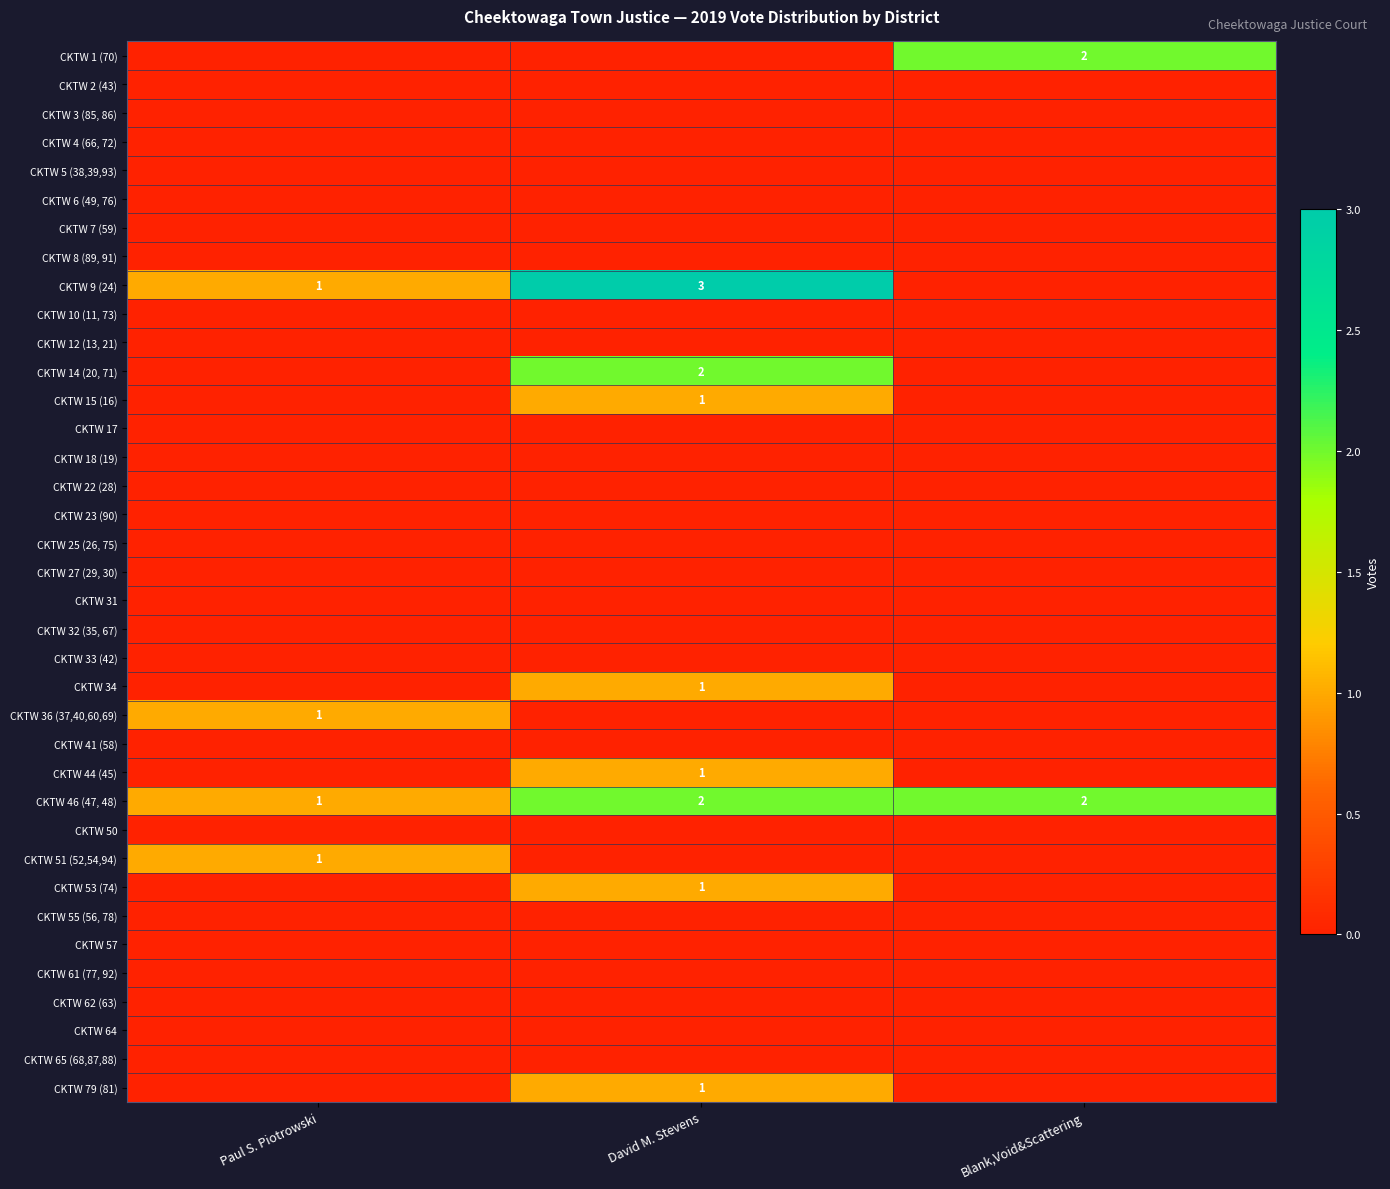

What is the maximum value for CKTW 44 (45)?

1